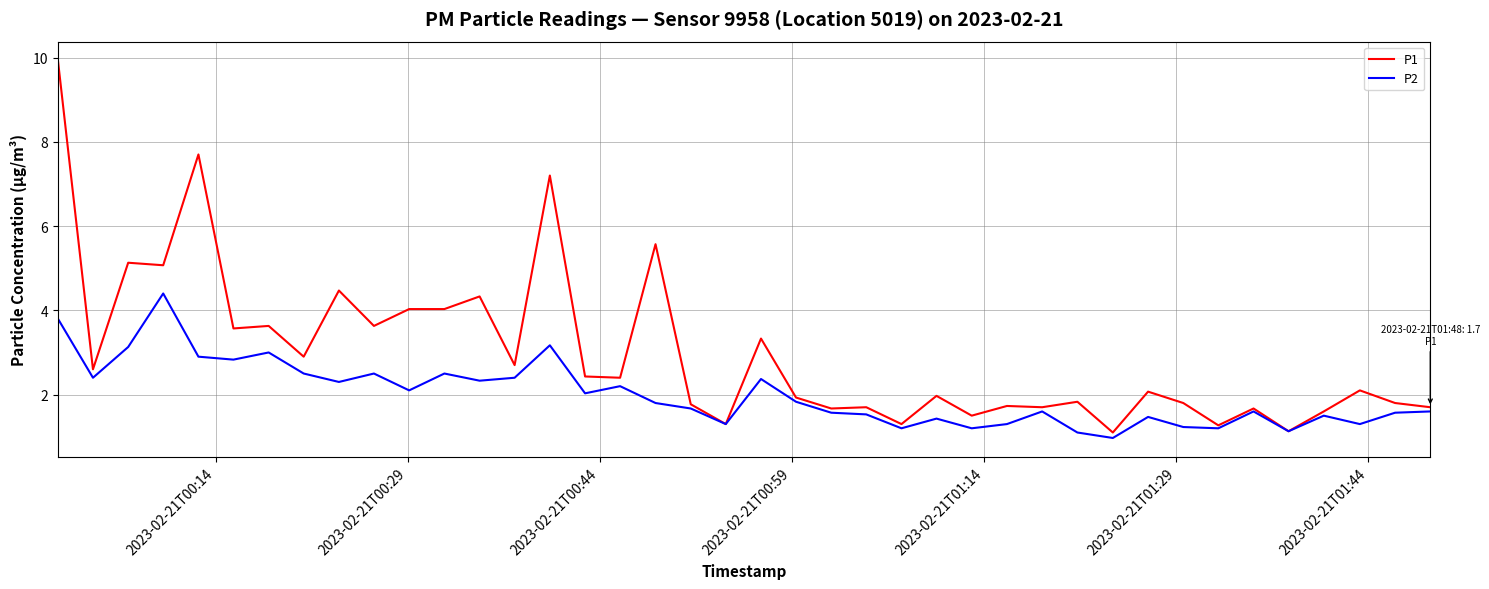

Which series has the largest range (max minus min)?

P1